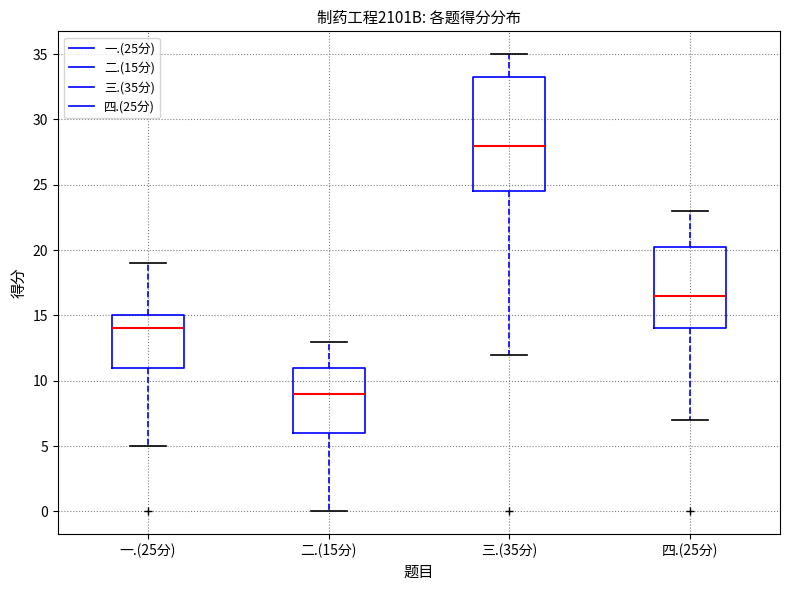

Reading left to right, transcribe this box plot: for each box, give where its median line is, the range the box spans, and where its two whiskers end, as read against the y-axis. The values are not printed on the chart, so give them approximately, as read against the axis.

一.(25分): median 14.0, box 11.0 to 15.0, whiskers 5.0 to 19.0
二.(15分): median 9.0, box 6.0 to 11.0, whiskers 0.0 to 13.0
三.(35分): median 28.0, box 24.5 to 33.5, whiskers 12.0 to 35.0
四.(25分): median 16.5, box 14.0 to 20.5, whiskers 7.0 to 23.0